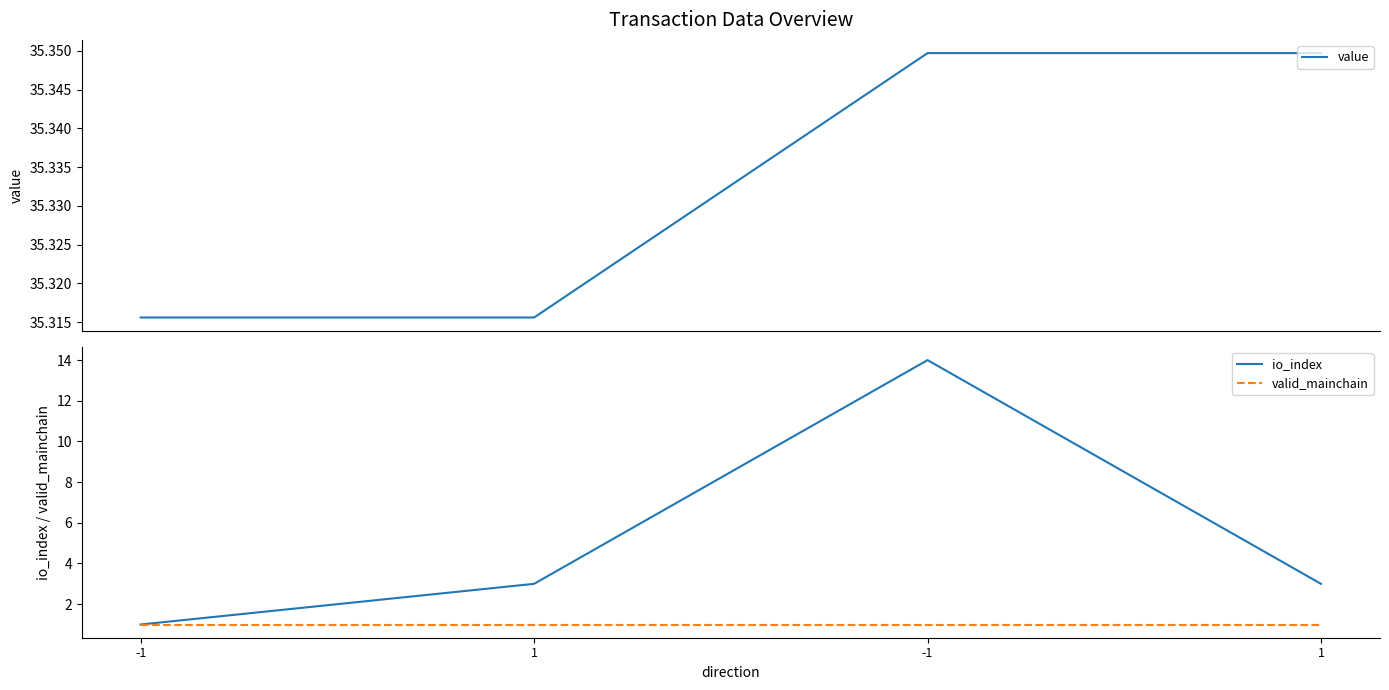

How many series are shown in this chart?

3